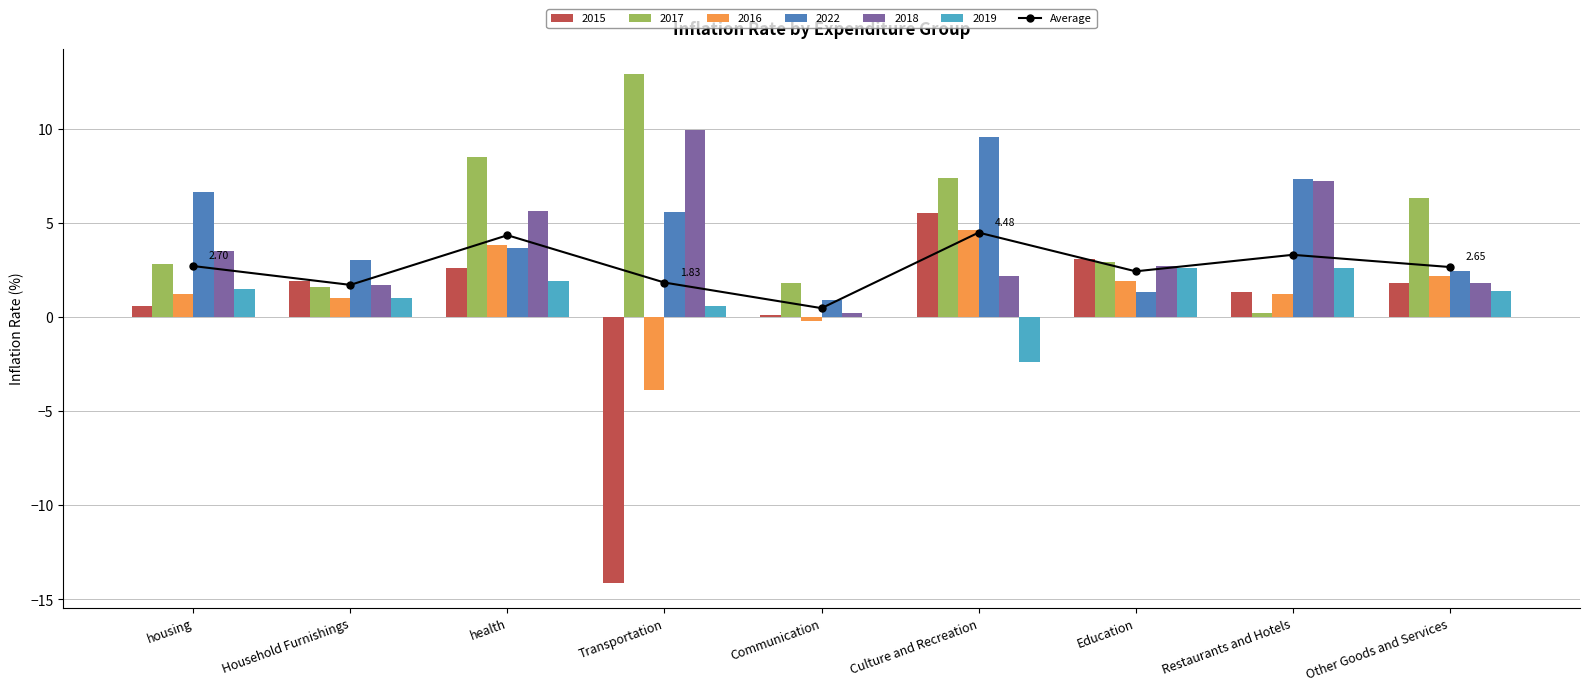

Where is the data nearest to the value 2?

Transportation